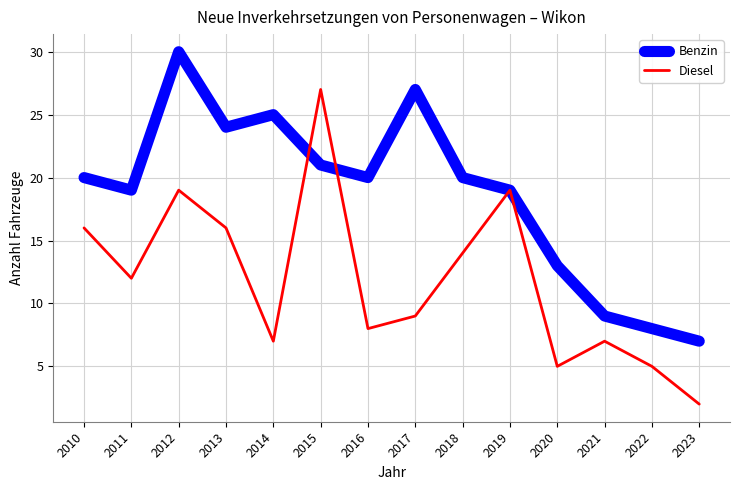

What is the spread (max minus min) of values at 2010?

4